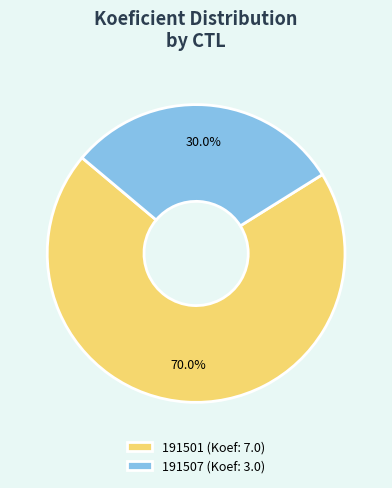

To the nearest percent, what percentage of the pie is 191501?

70%